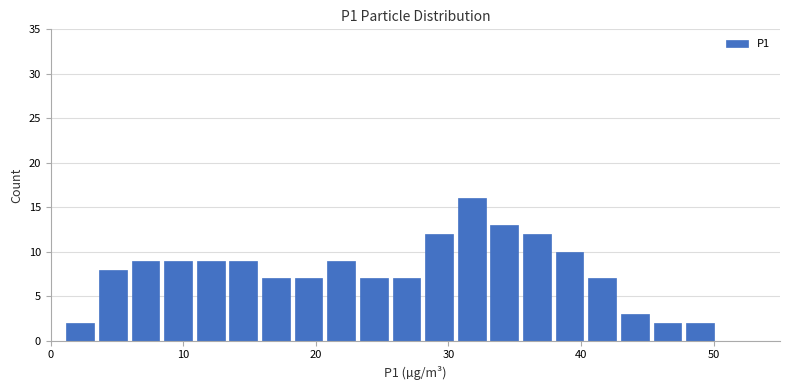

Around what value on the x-axis is the tallest bar? Give the approximate position of its centre, as read against the axis.

32